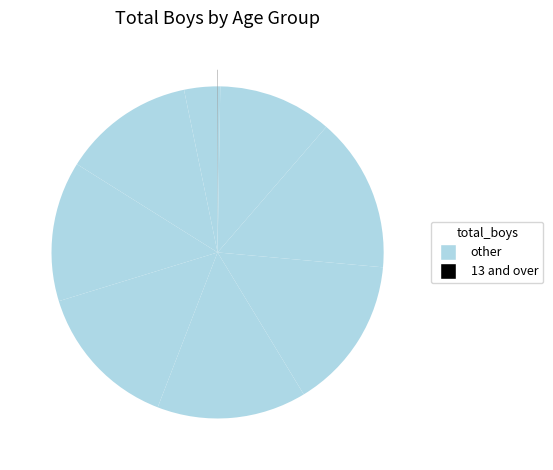

Which category has the smallest portion of the pie?

13 and over